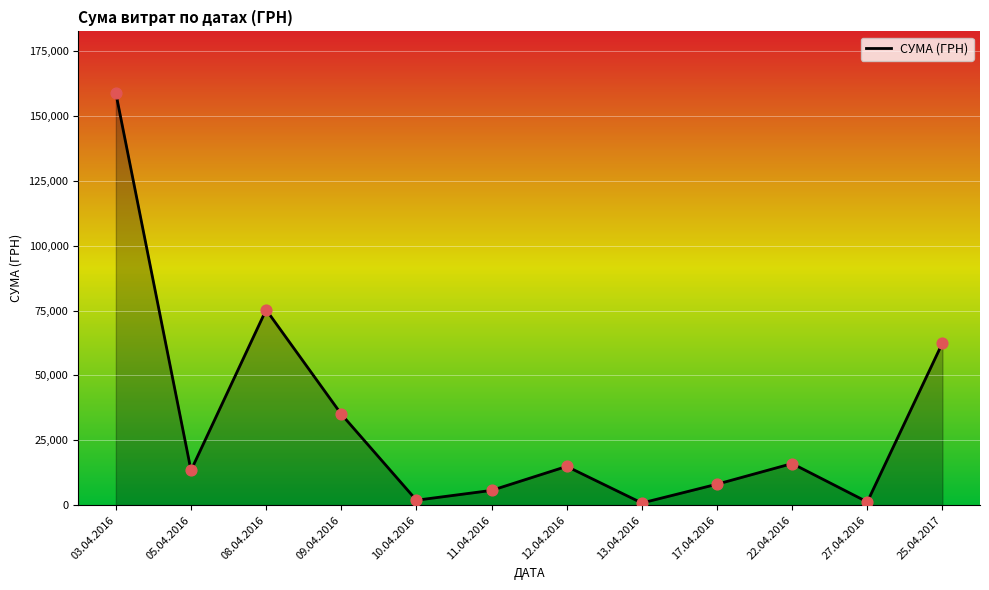

Which has a higher value, 03.04.2016 or 08.04.2016?

03.04.2016